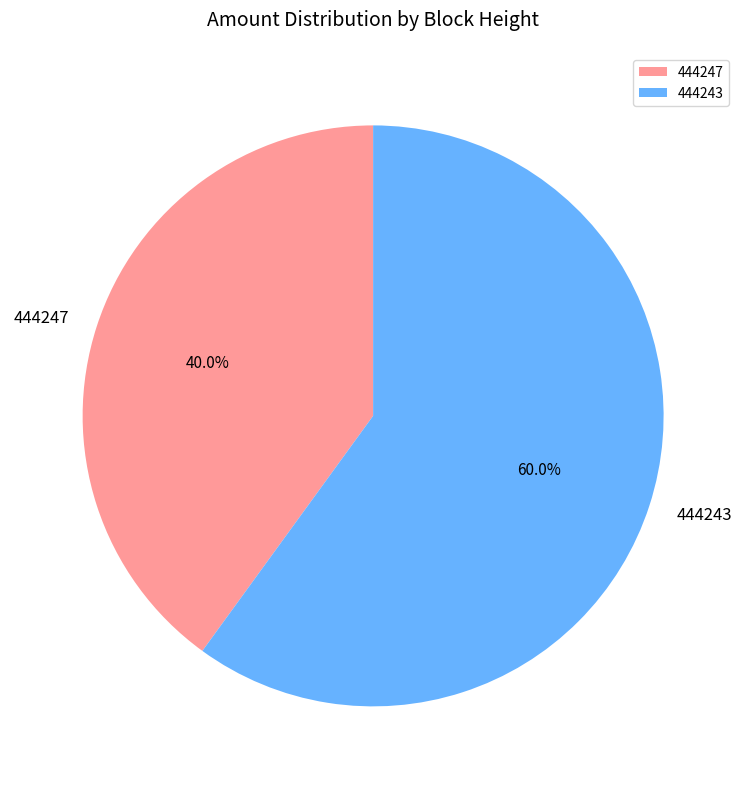

Do 444243 and 444247 together represent more than half of the pie?

Yes